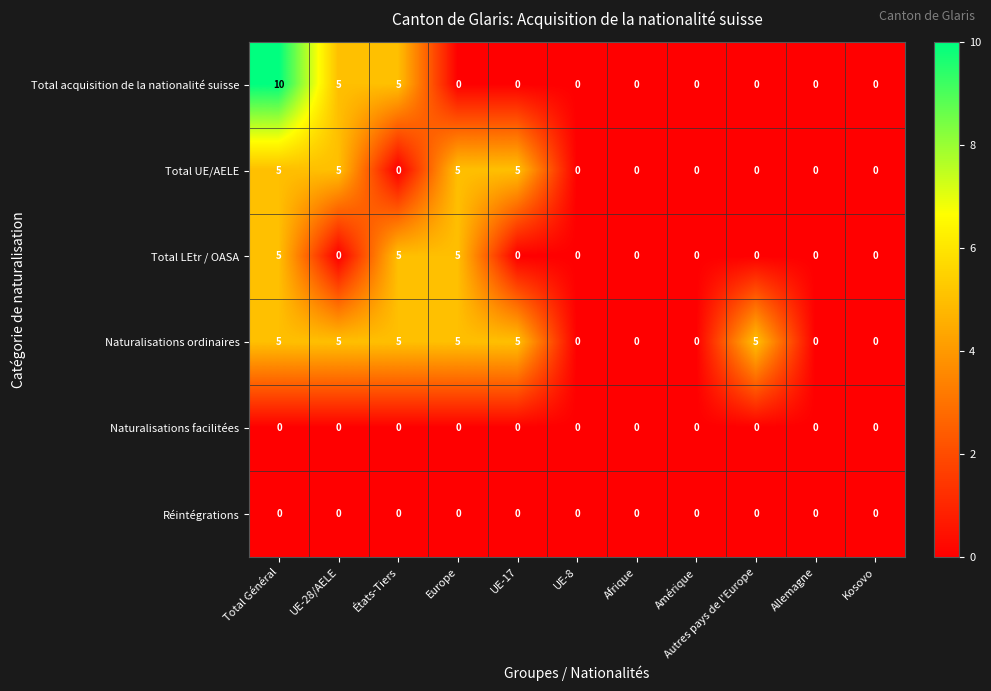

At which category is the sum across all series the highest?

Total Général